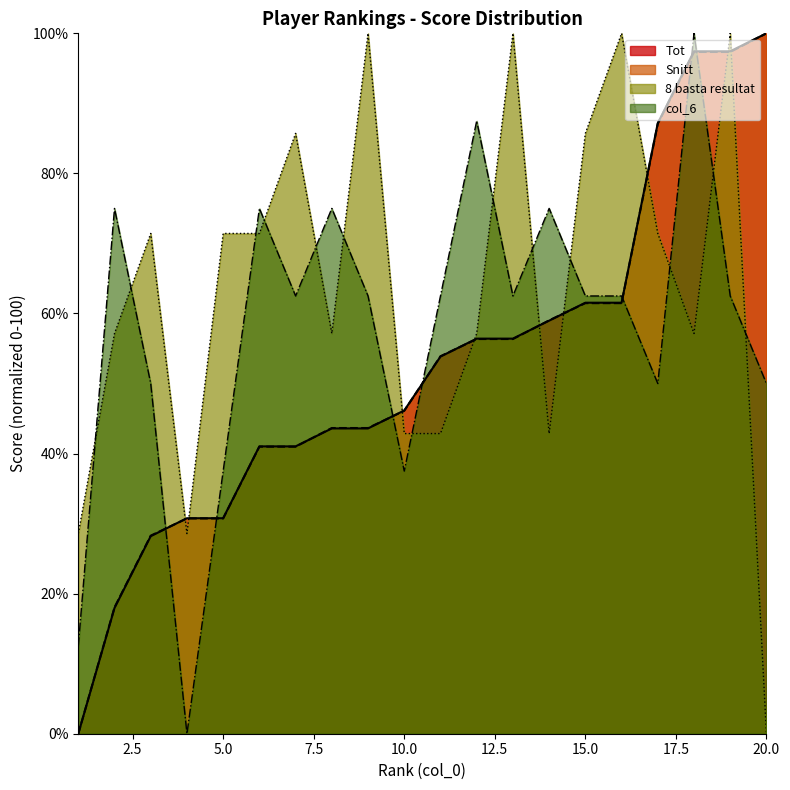

Is the value of Snitt at 6 greater than the value of Tot at 8?

No